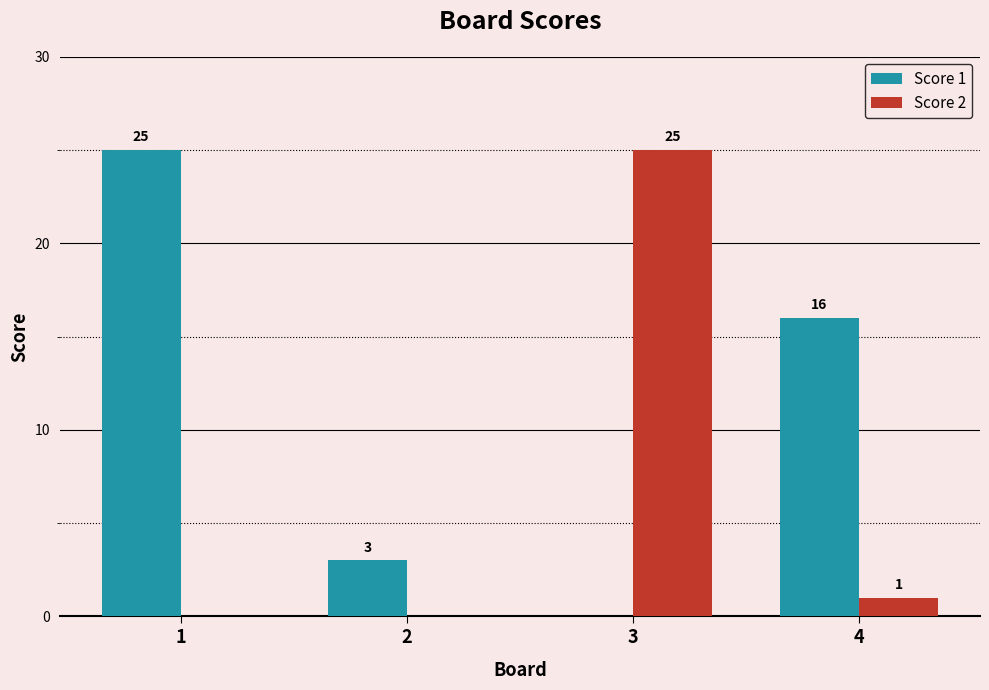

What is the total value across all series at 2?

3